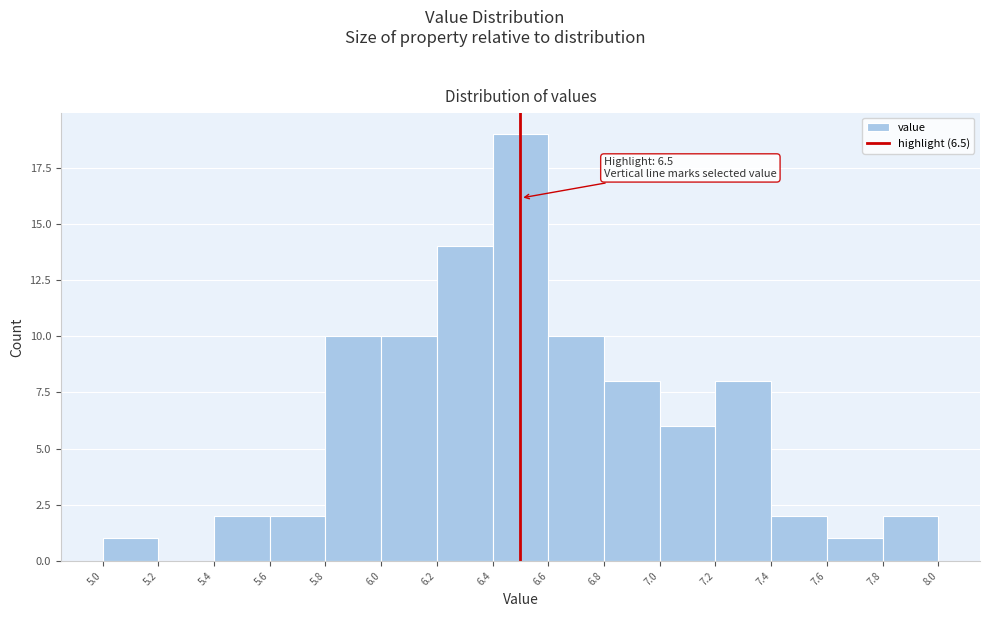

Over which range of the x-axis is the bar tallest?

6.4 to 6.6